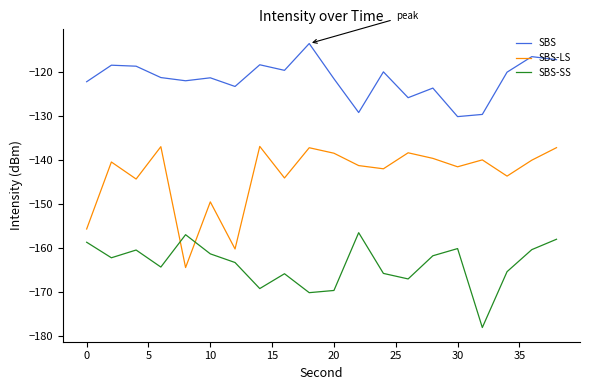

What is the difference between the maximum and minimum values in the SBS-SS series?

21.5